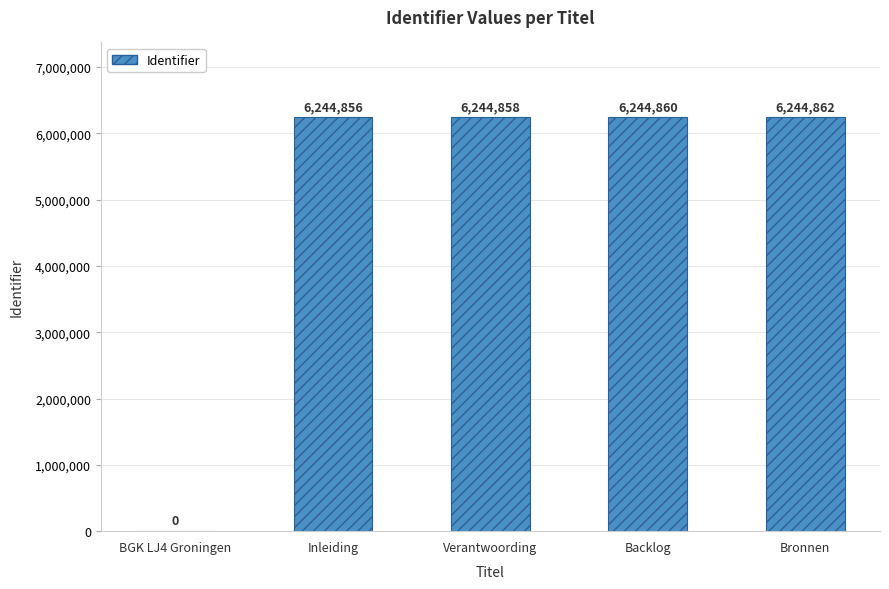

What is the change in value from Inleiding to Backlog?

+4